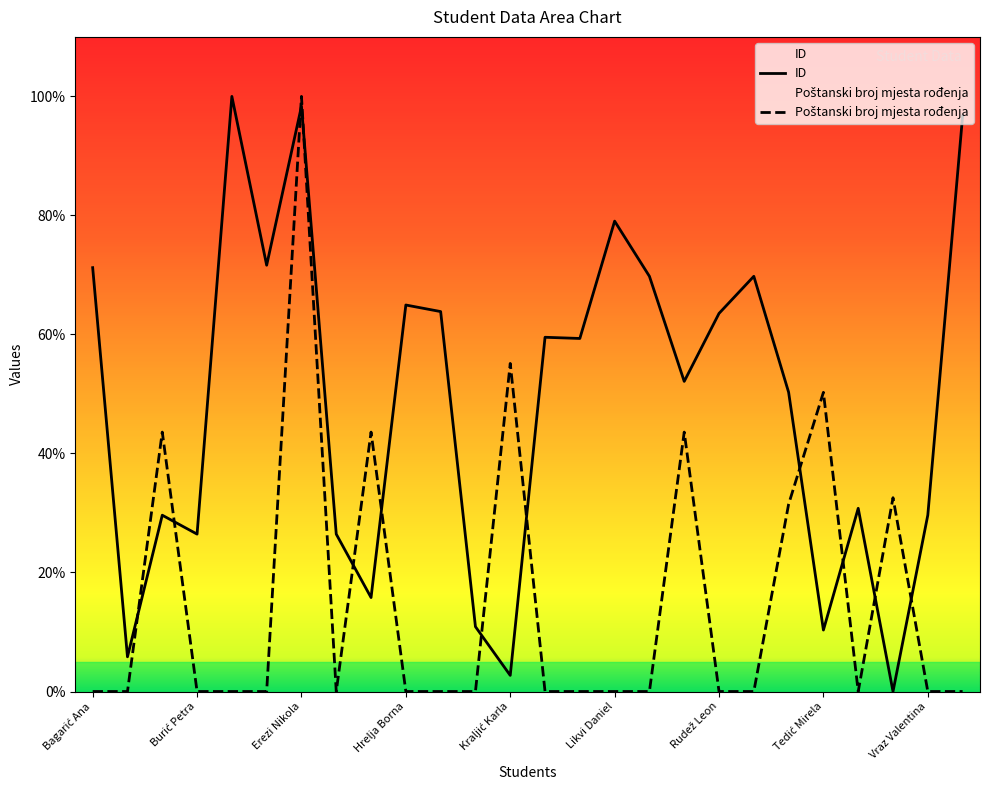

How many interior local valleys does the Poštanski broj mjesta rođenja series have?

2